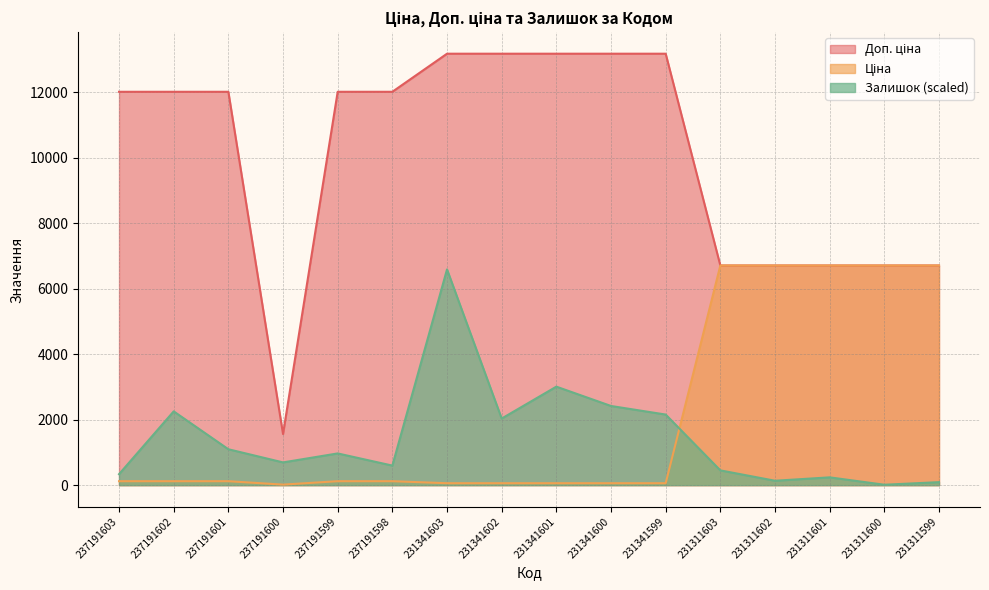

Does the chart have visible grid lines?

Yes